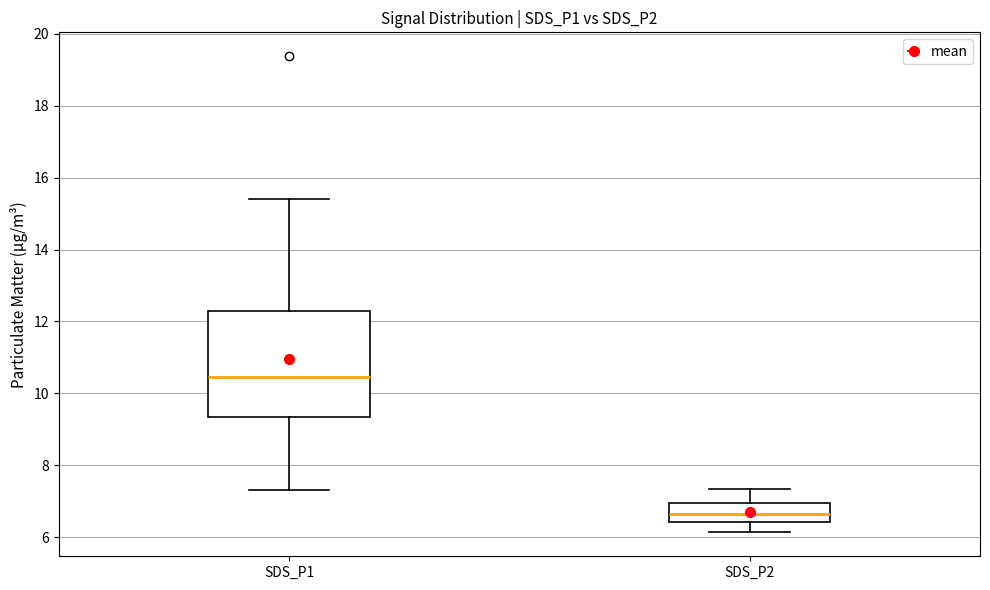

Reading left to right, read every box against the y-axis: the position of its median line, the range the box covers, and the ends of its whiskers. The values are not printed on the chart, so give them approximately, as read against the axis.

SDS_P1: median 10.4, box 9.4 to 12.2, whiskers 7.4 to 15.4
SDS_P2: median 6.6, box 6.4 to 7.0, whiskers 6.2 to 7.4